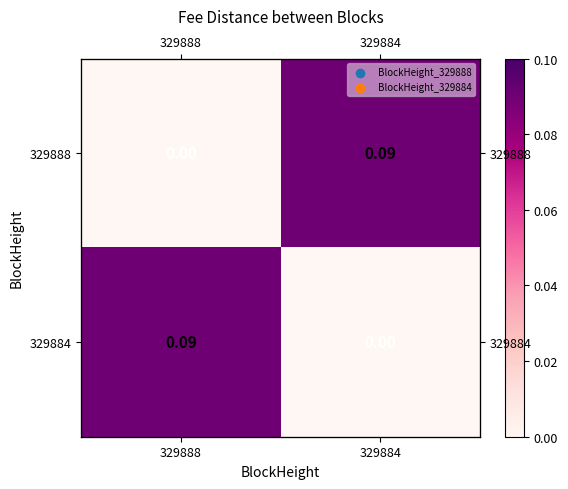

At which category does the chart reach its minimum across all series?

329888